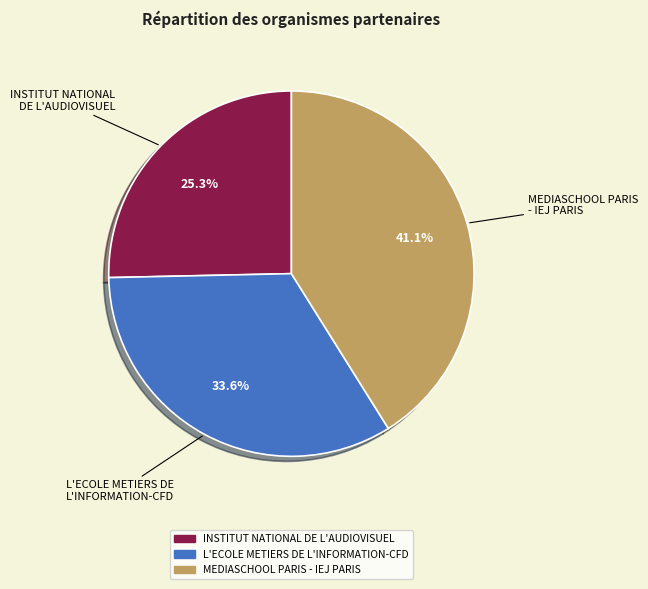

Is it true that MEDIASCHOOL PARIS - IEJ PARIS is 36% of the pie?

False